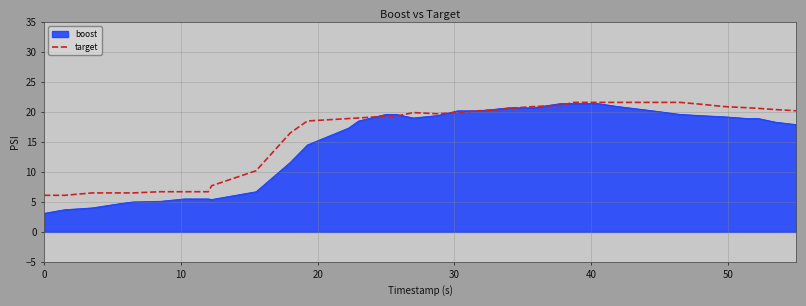

Which series has the largest range (max minus min)?

boost